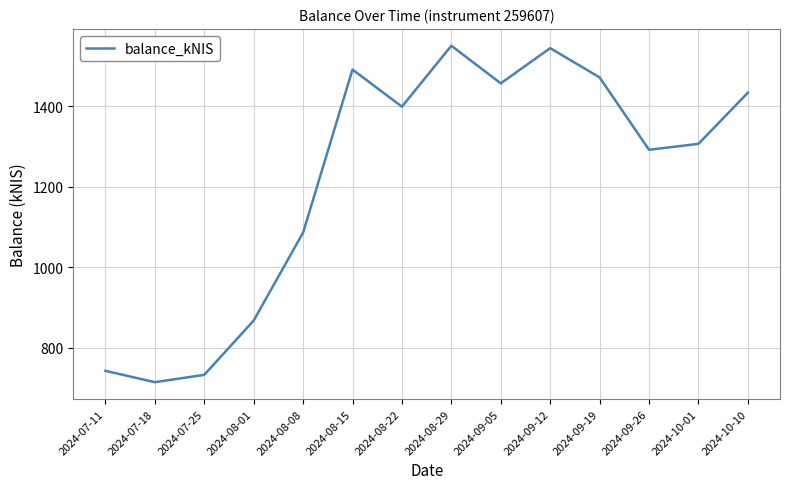

Is this an area chart (filled region under the line)?

No